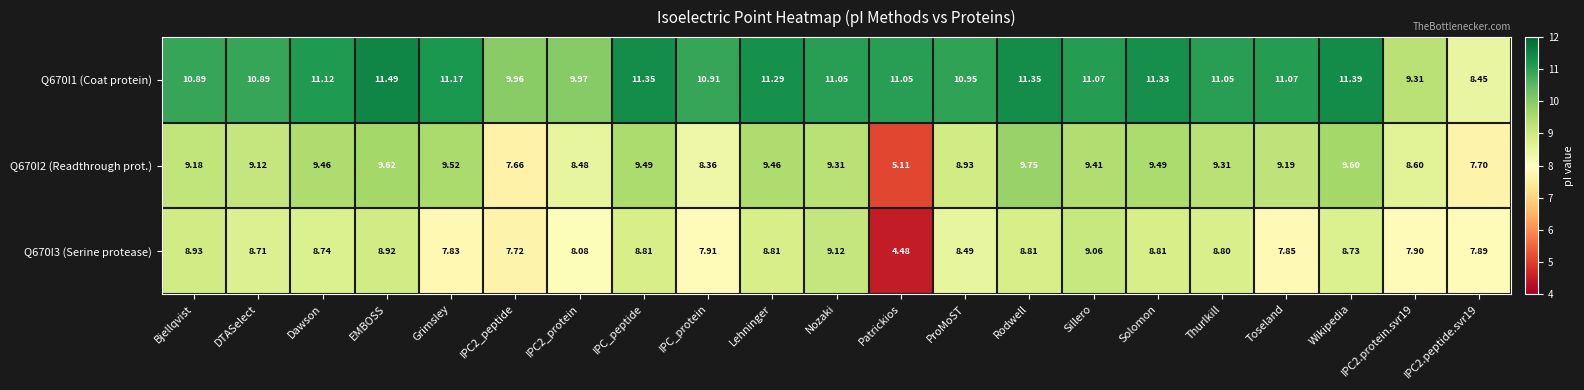

Where does the Q670I1 (Coat protein) series first go above 11?

Dawson